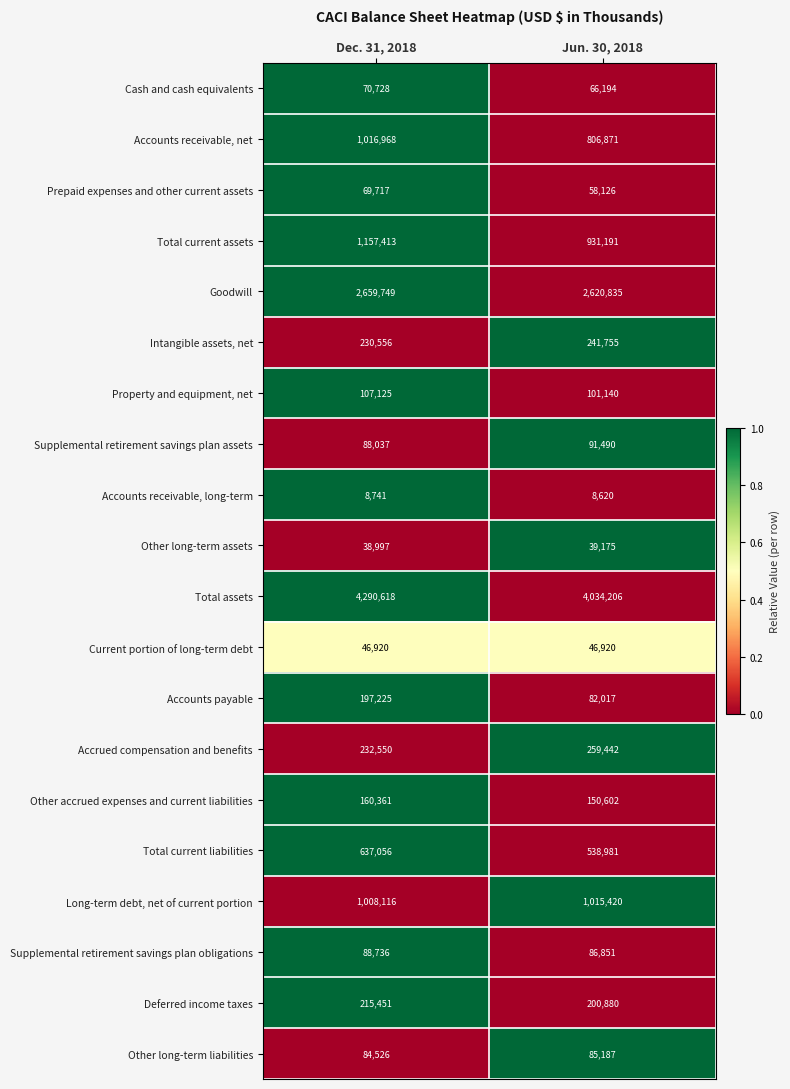

Which series has the largest total across all categories?

Total assets